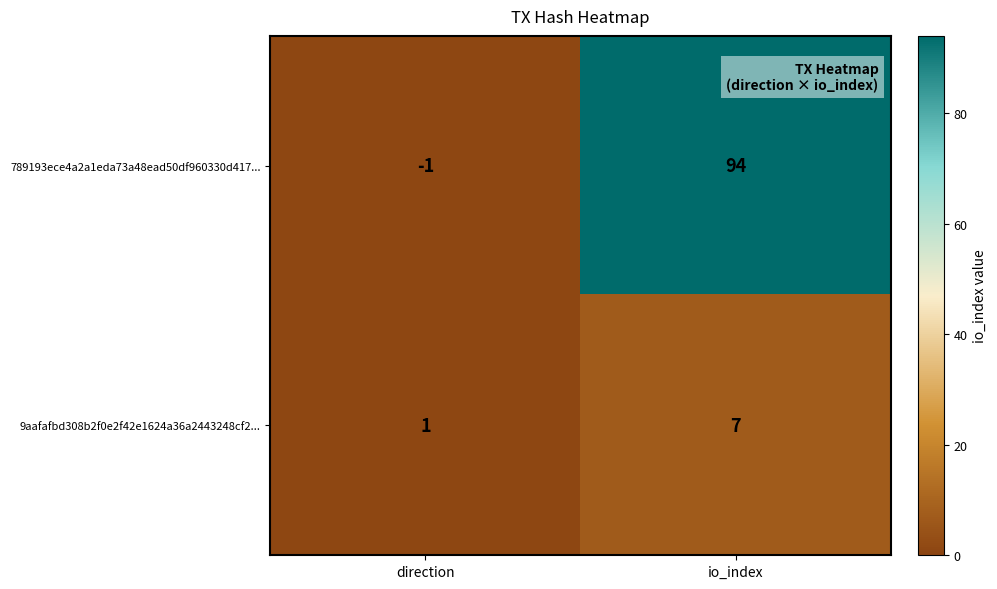

What is the sum of all 789193ece4a2a1eda73a48ead50df960330d417... values?

93